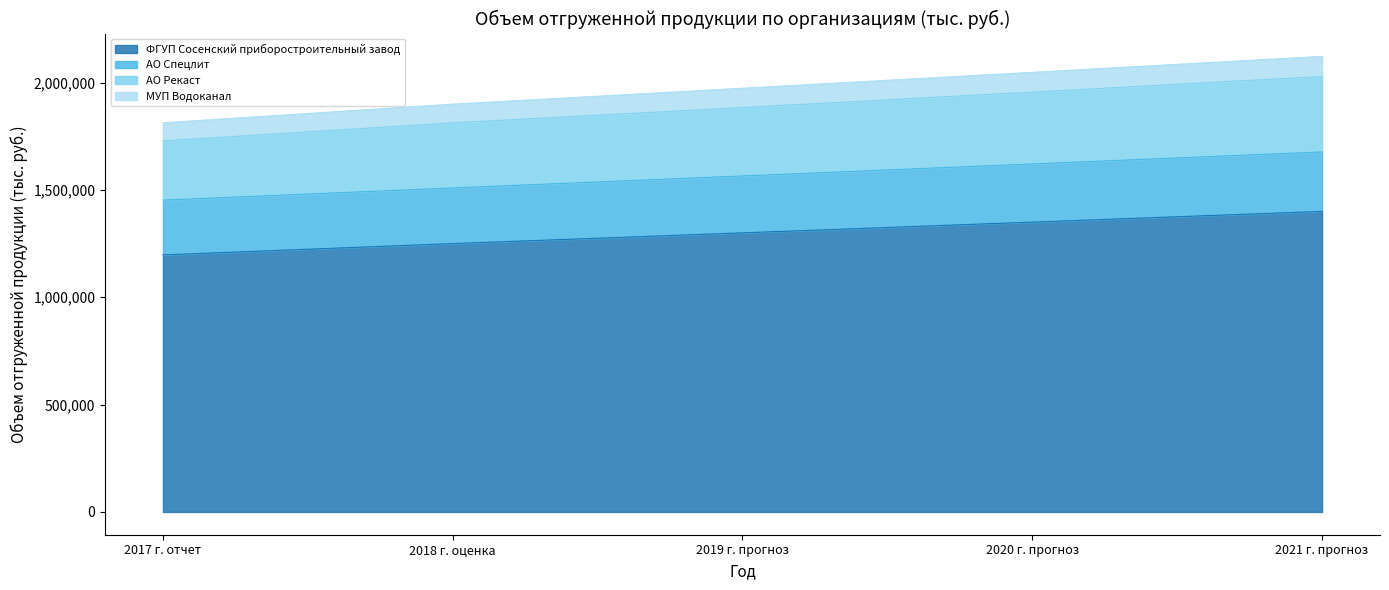

True or false: МУП Водоканал and АО Рекаст intersect in this chart.

False